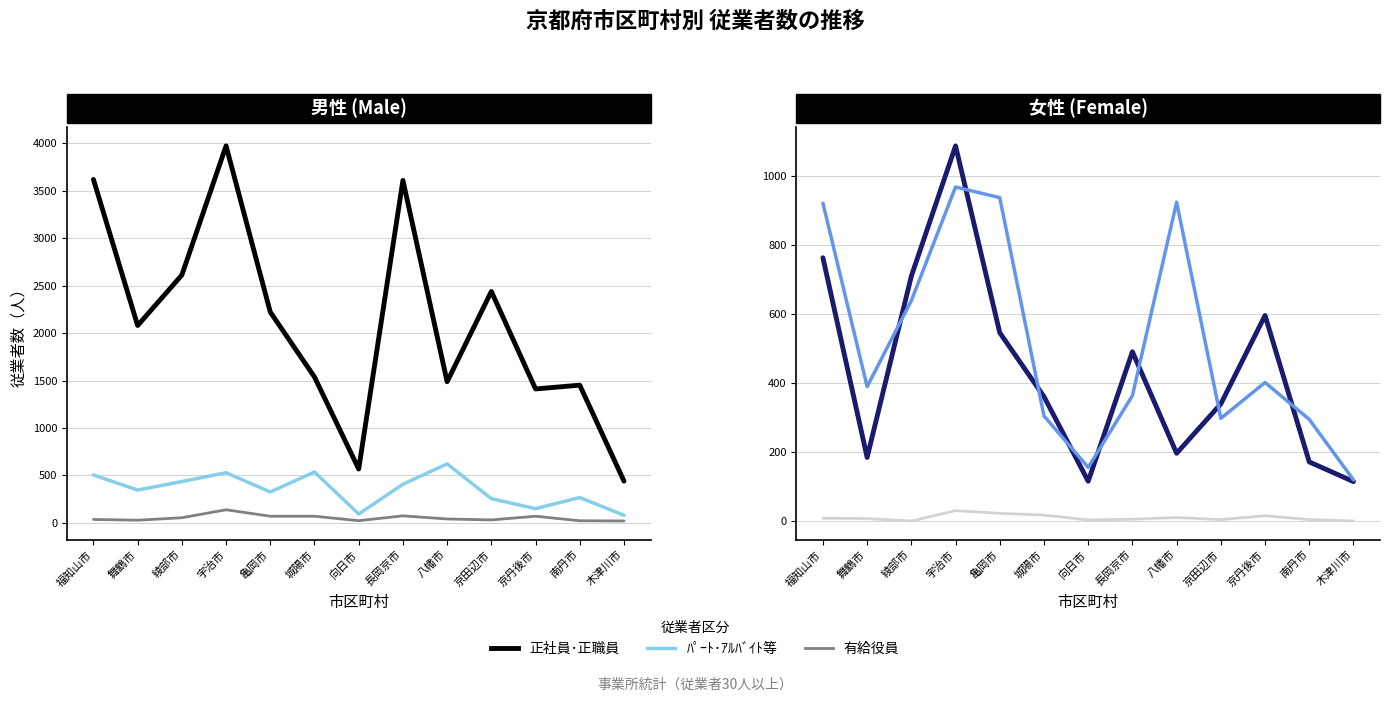

Which series changed the most between 城陽市 and 京田辺市?

正社員･正職員(男)